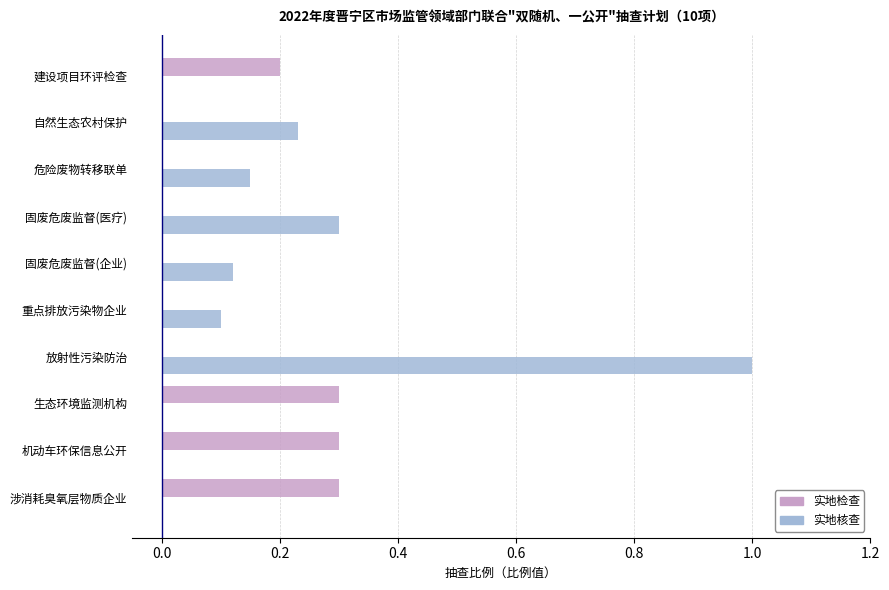

What is the sum of all 实地核查 values?

1.9